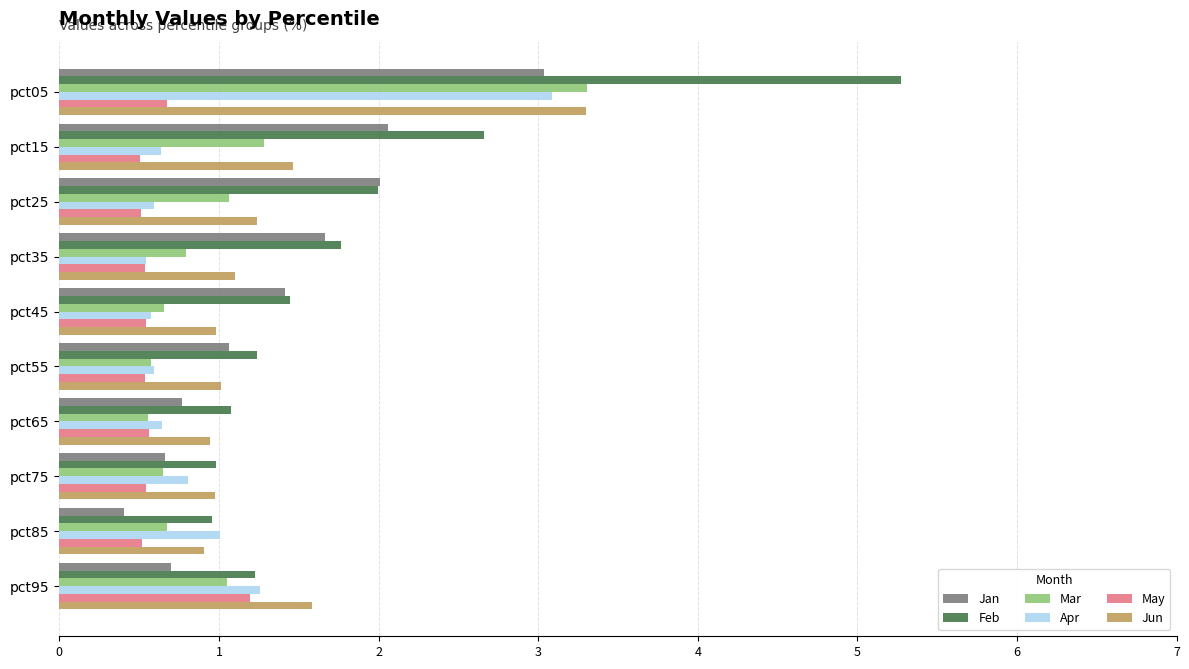

Which category has the highest value in the Apr series?

pct05